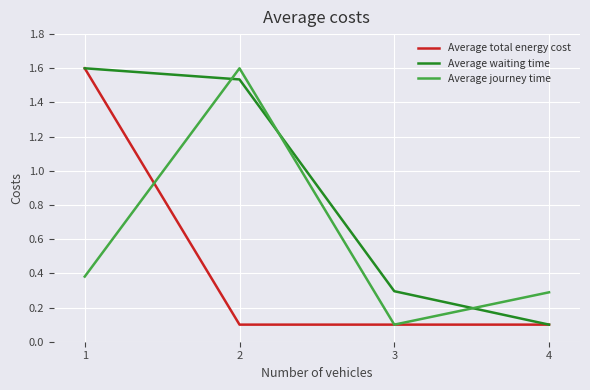

Does the chart have visible grid lines?

Yes